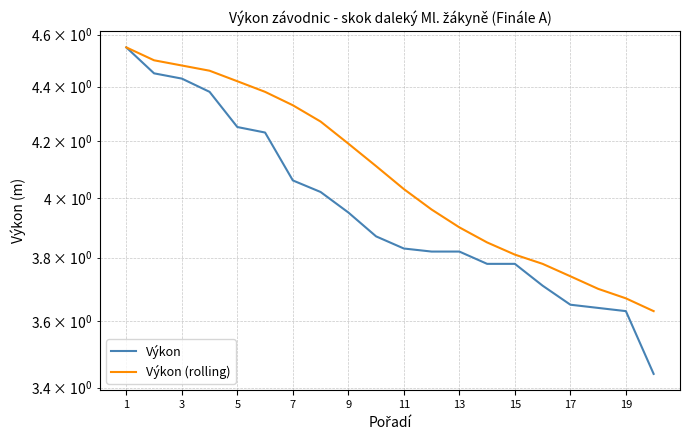

Reading left to right, what are all the values shown in this chart?

Výkon: 4.5	4.5	4.4	4.4	4.2	4.2	4.1	4.0	4.0	3.9	3.8	3.8	3.8	3.8	3.8	3.7	3.6	3.6	3.6	3.4
Výkon (rolling): 4.5	4.5	4.5	4.5	4.4	4.4	4.3	4.3	4.2	4.1	4.0	4.0	3.9	3.9	3.8	3.8	3.7	3.7	3.7	3.6